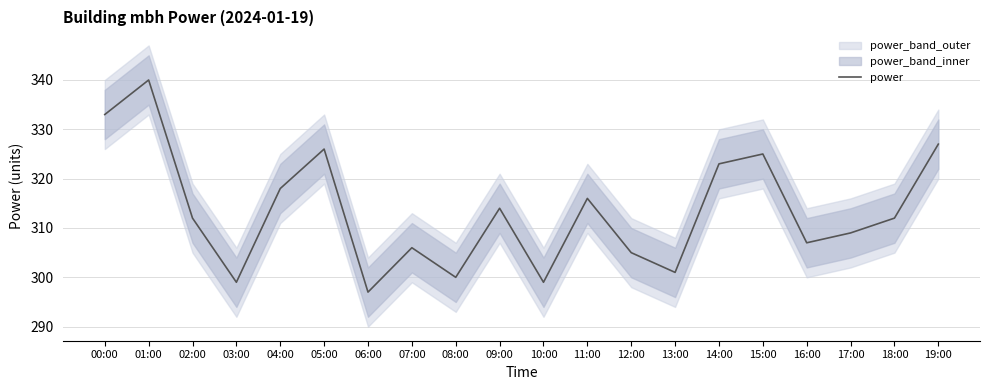

Is it true that the value at 06:00 is 297?

True